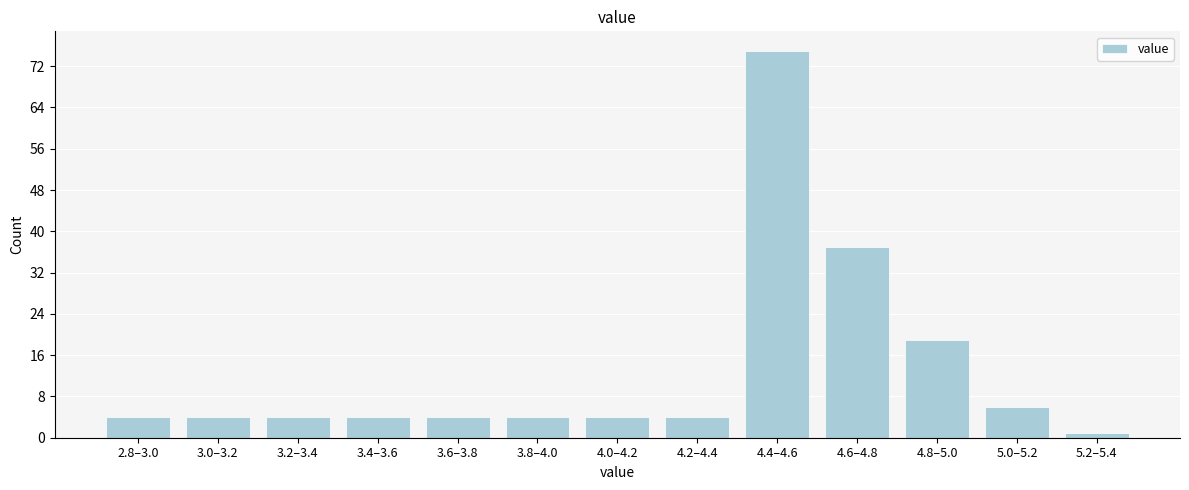

Reading left to right, list all the values displayed in this chart.

4	4	4	4	4	4	4	4	75	37	19	6	1